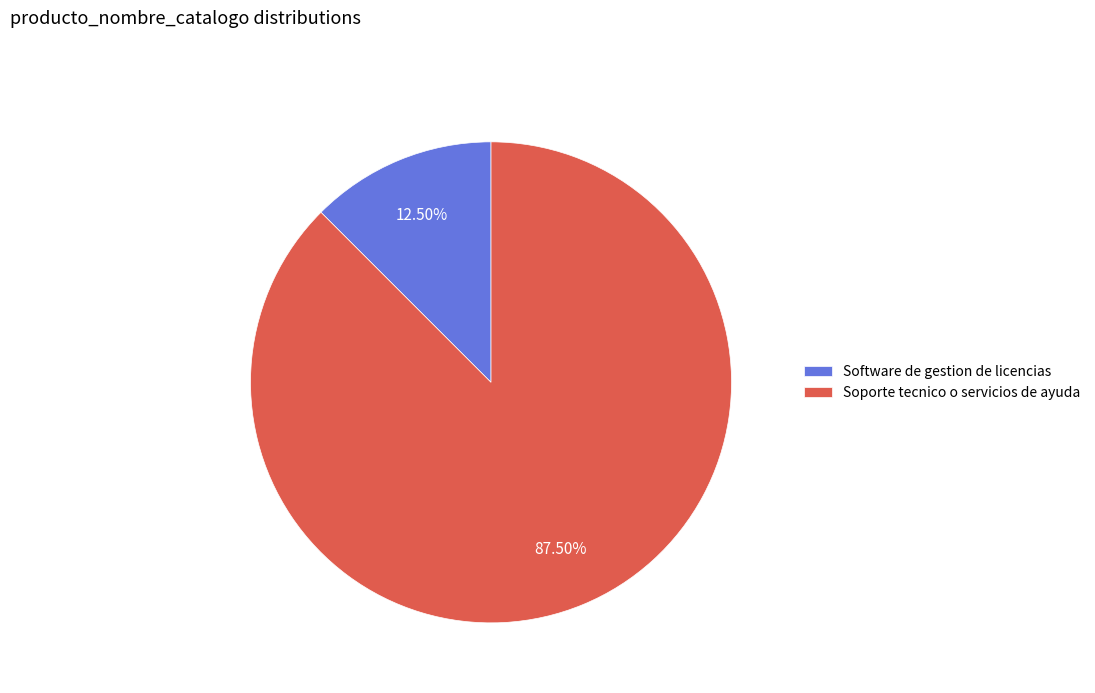

Do Soporte tecnico o servicios de ayuda and Software de gestion de licencias together represent more than half of the pie?

Yes